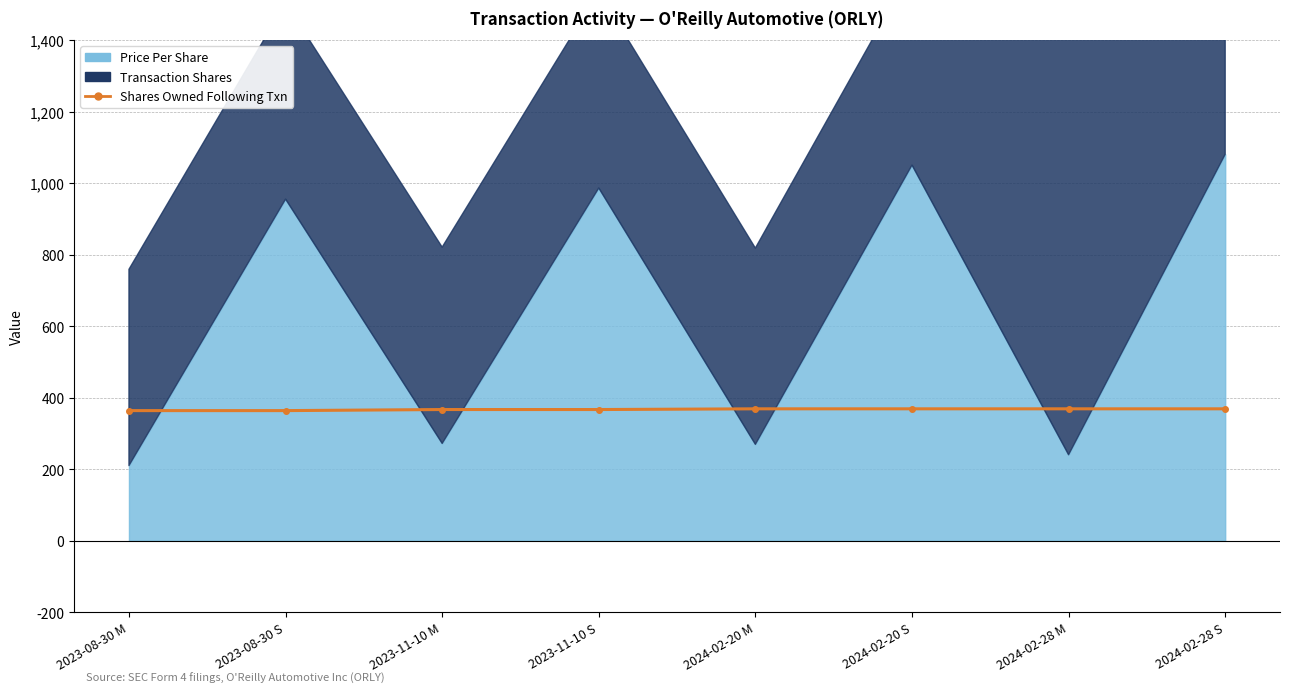

True or false: there are more than 2 points higher than both neighbors.

False